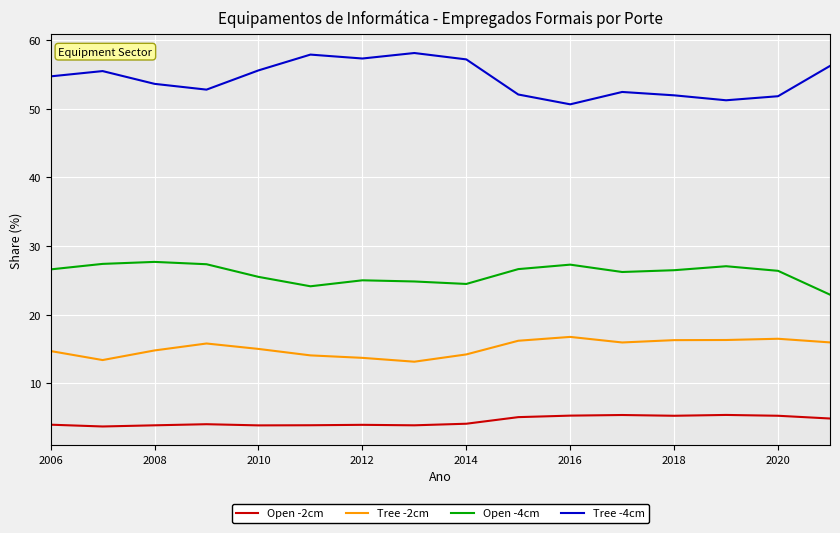

List the series in order of their peak value, lowest first.

Open -2cm, Tree -2cm, Open -4cm, Tree -4cm